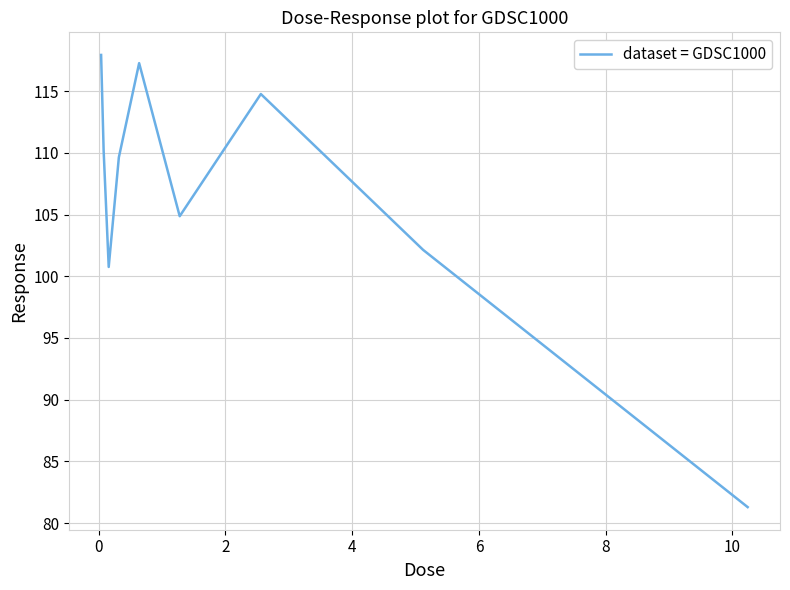

What is the maximum value shown in the chart?

117.9